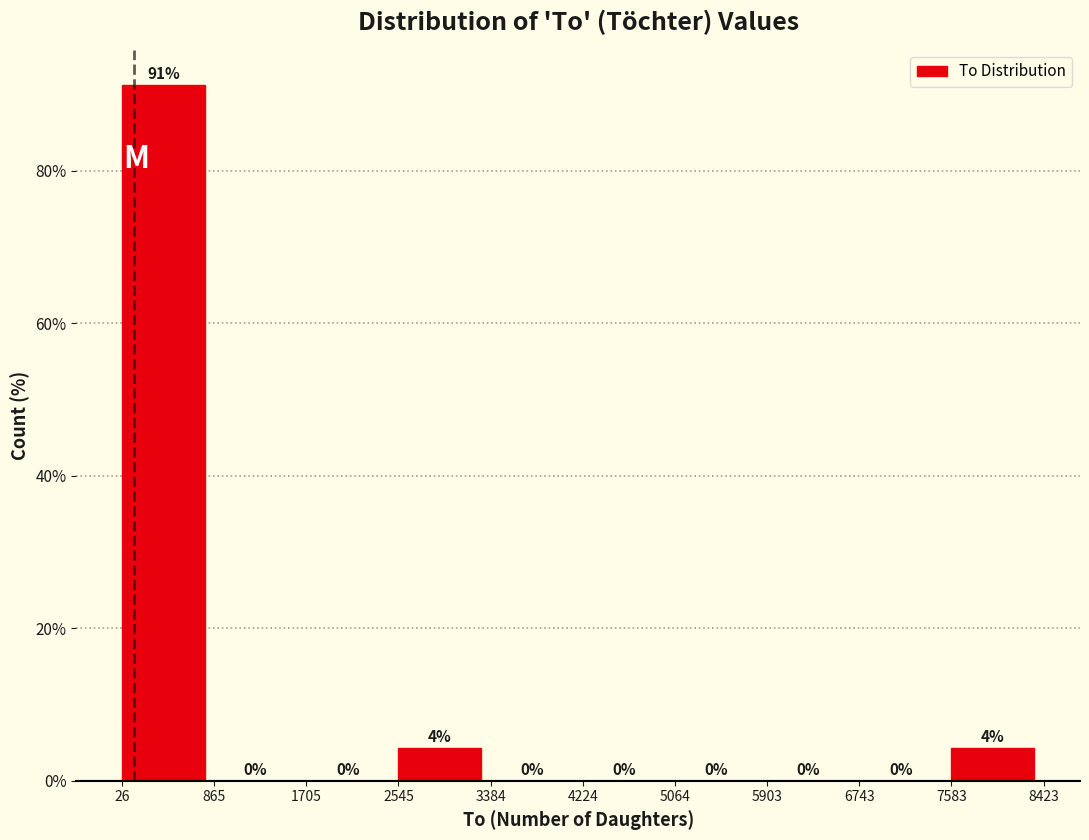

Which range on the x-axis has the tallest bar?

26 to 865